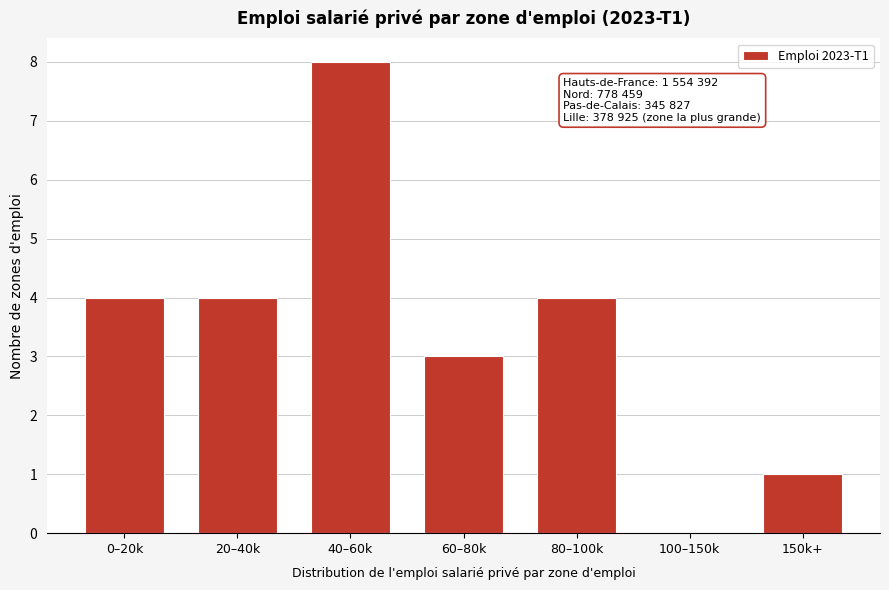

Reading right to left, list all the values displayed in this chart.

150k+=1	100–150k=0	80–100k=4	60–80k=3	40–60k=8	20–40k=4	0–20k=4